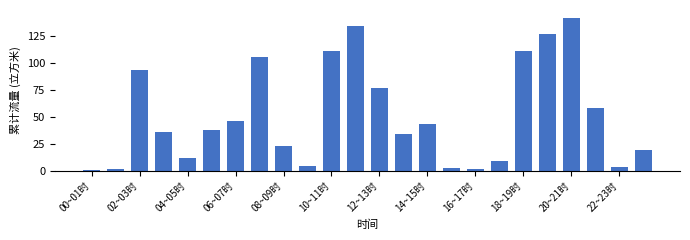

What is the value of the 17th bar from the left?

1.6